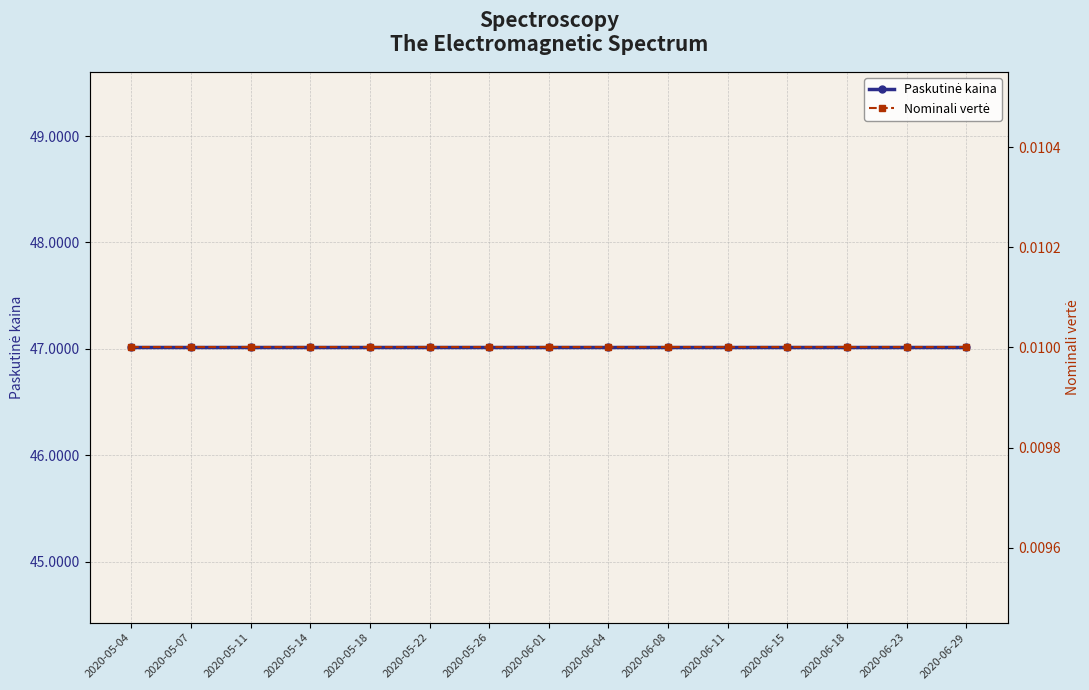

What are all the series names shown in the legend?

Paskutinė kaina, Nominali vertė